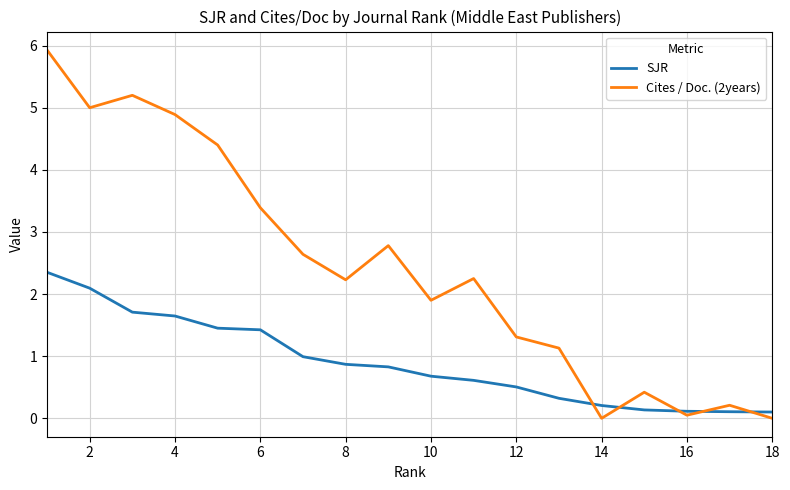

Rank the series by their average value, from highest to lowest.

Cites / Doc. (2years), SJR